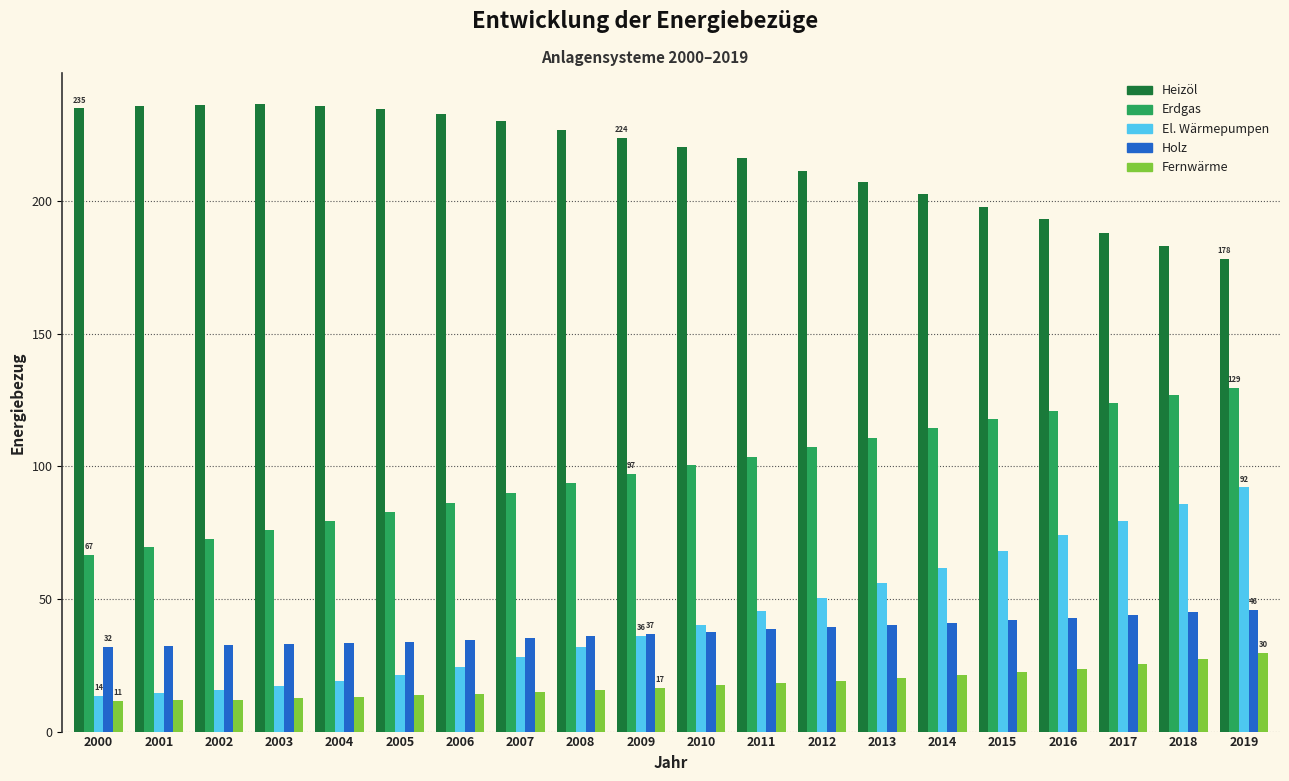

What is the difference between the maximum and second lowest values in the Holz series?

13.6